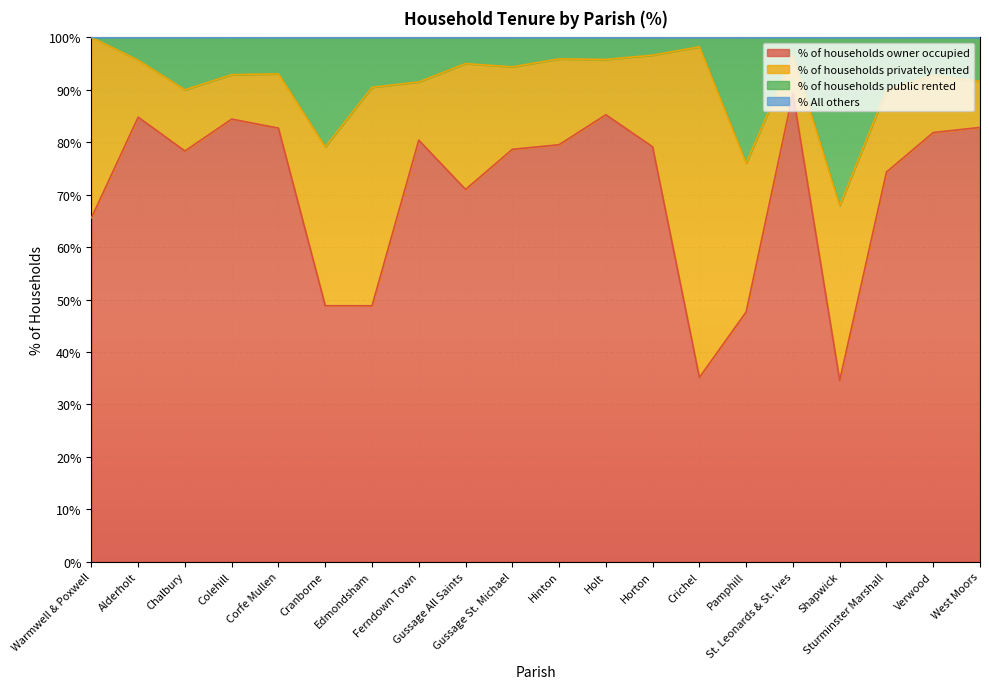

What is the maximum value for % of households owner occupied?

89.3